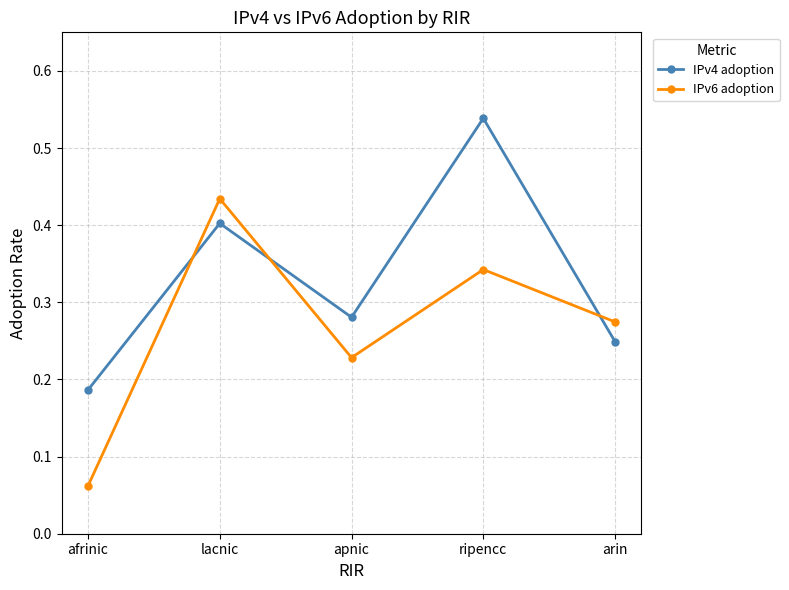

How many data points does each series have?

5